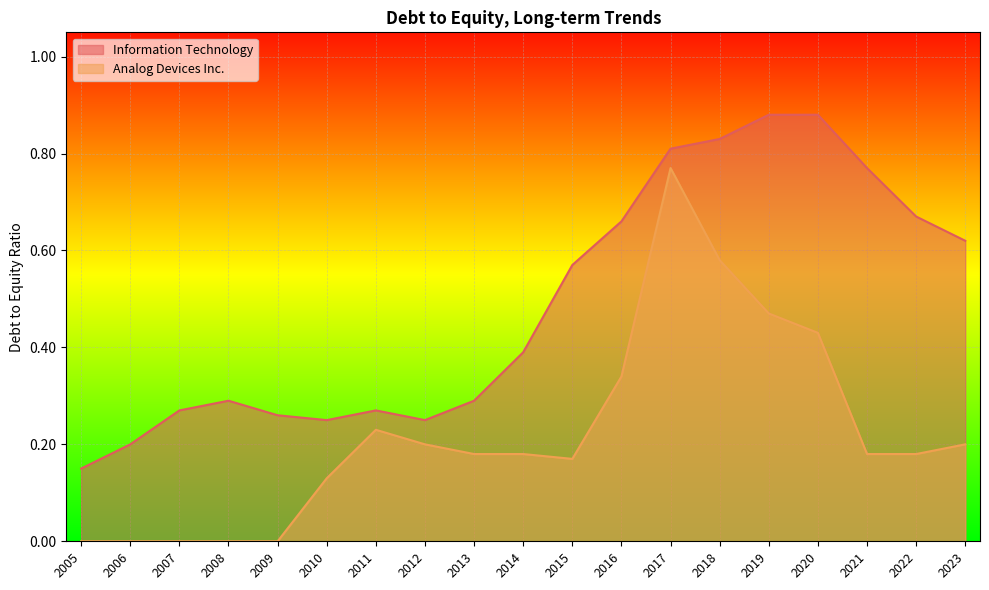

Count the Analog Devices Inc. values in the range 0 to 1.

19